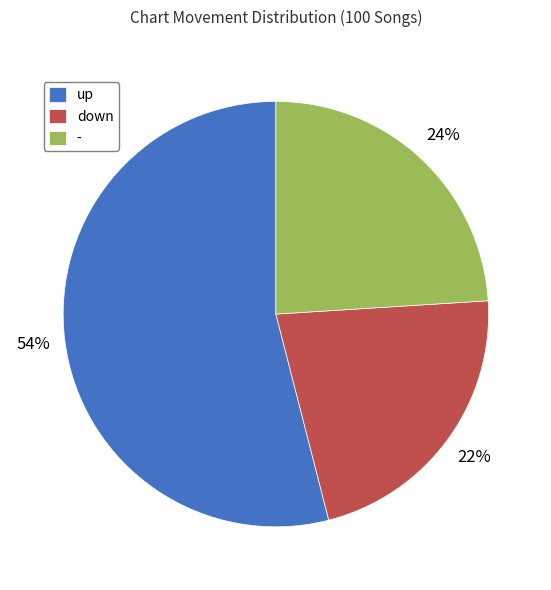

Is there any slice that represents more than half of the pie?

Yes